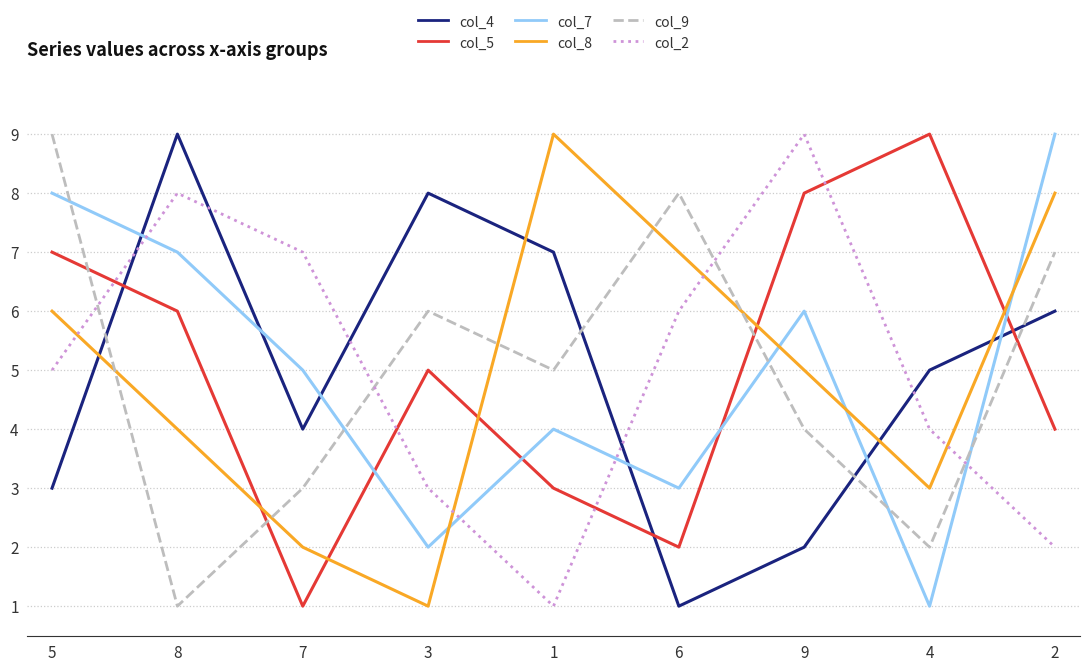

What are all the series names shown in the legend?

col_4, col_5, col_7, col_8, col_9, col_2